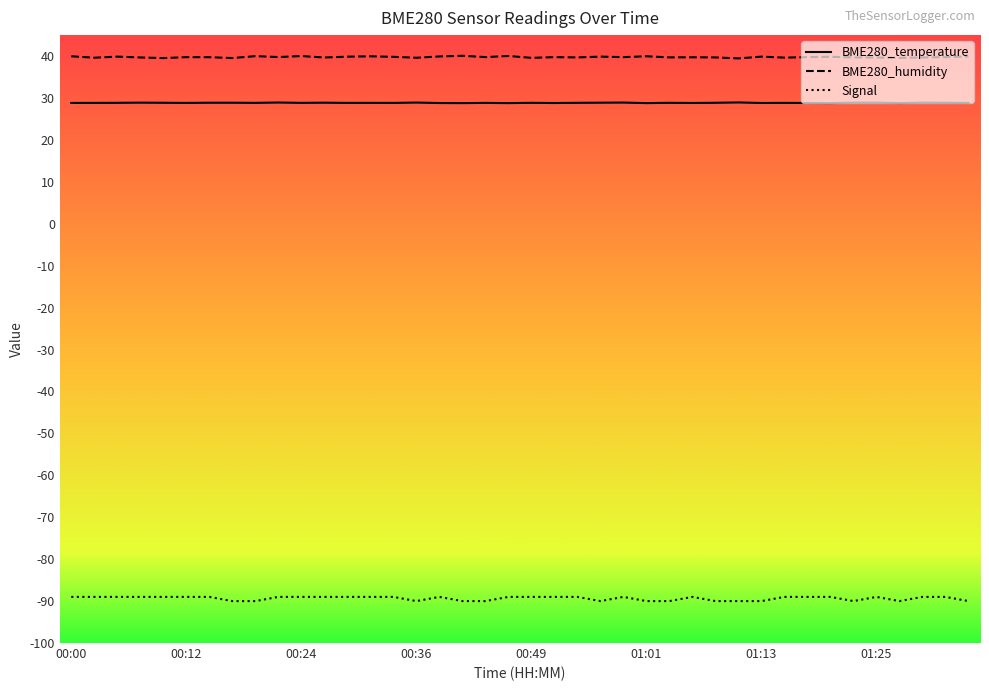

Rank the series by their maximum value, from lowest to highest.

Signal, BME280_temperature, BME280_humidity